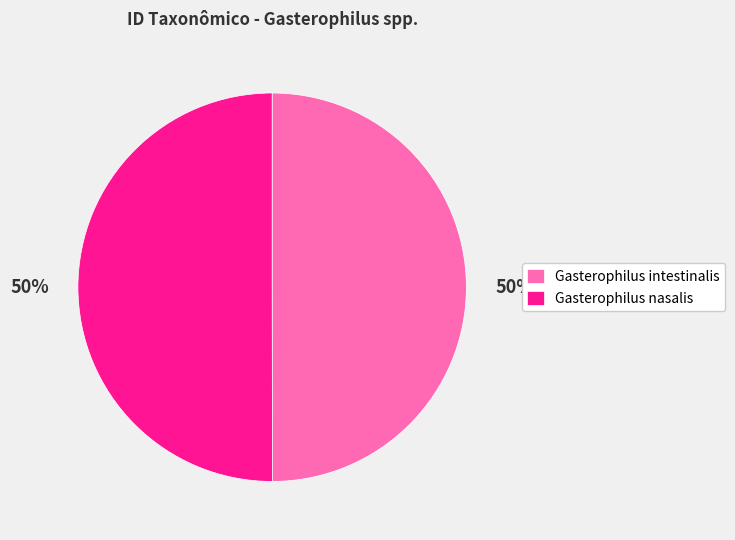

Combined, do Gasterophilus intestinalis and Gasterophilus nasalis account for over 50%?

Yes